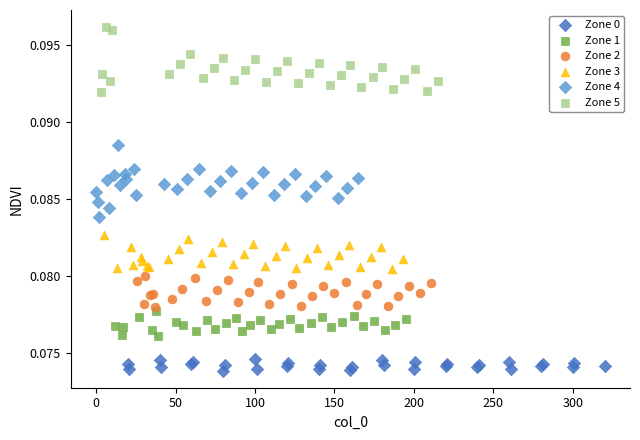

Which series contains the highest Y value?

Zone 5